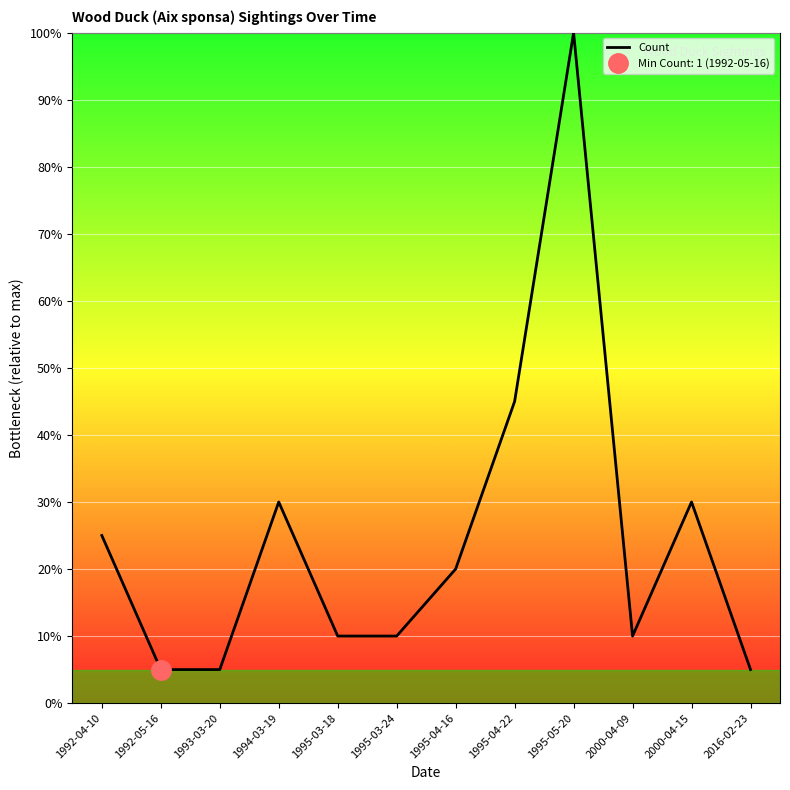

What is the label of the 4th point from the left?

1994-03-19